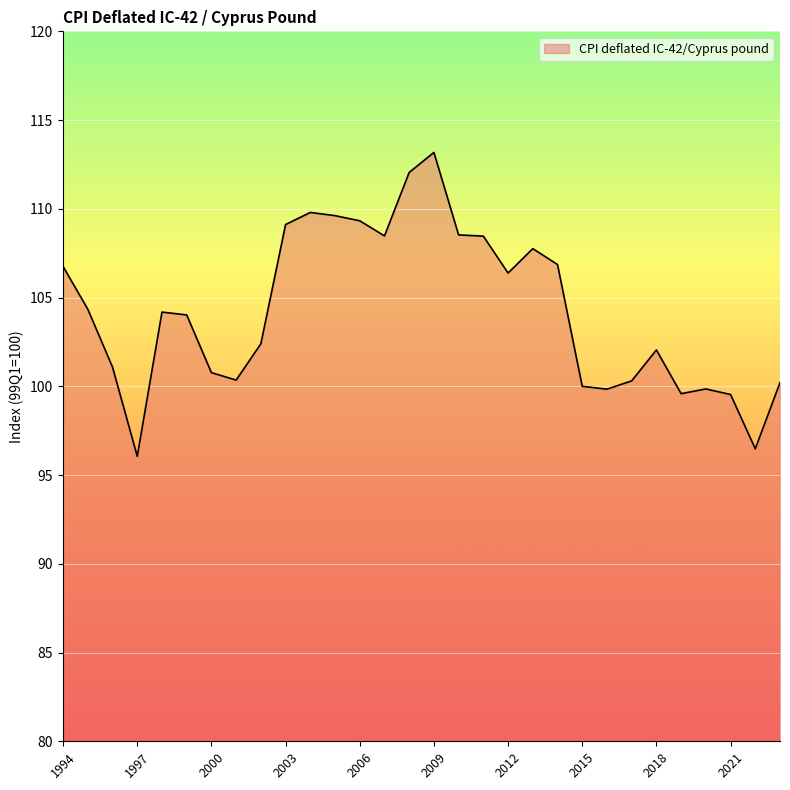

What is the minimum value shown in the chart?

96.1